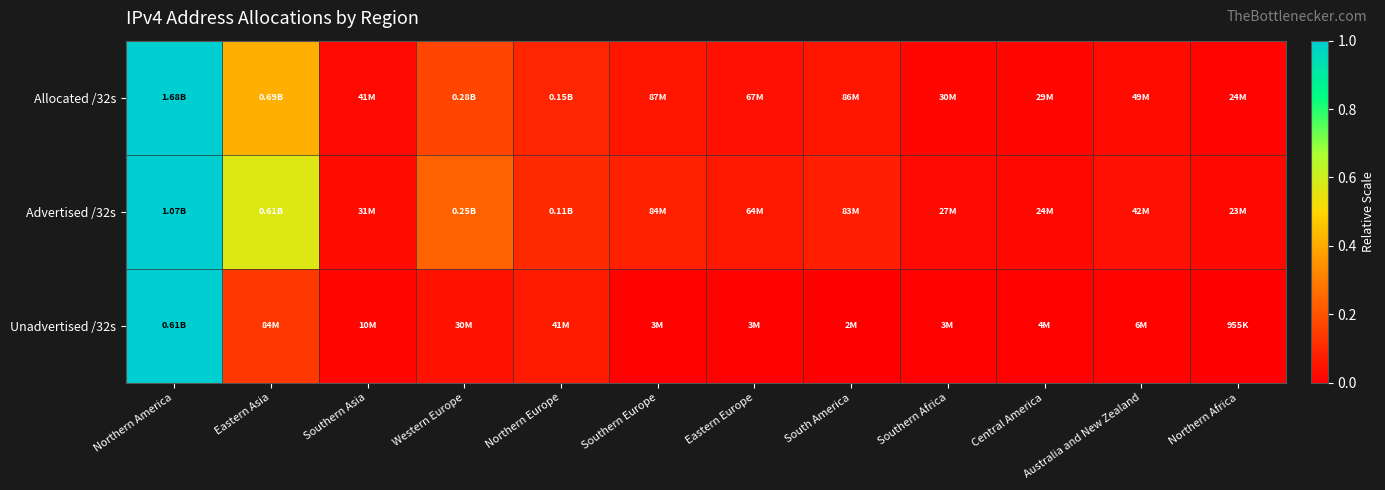

Between Northern America and Southern Asia, which is larger?

Northern America